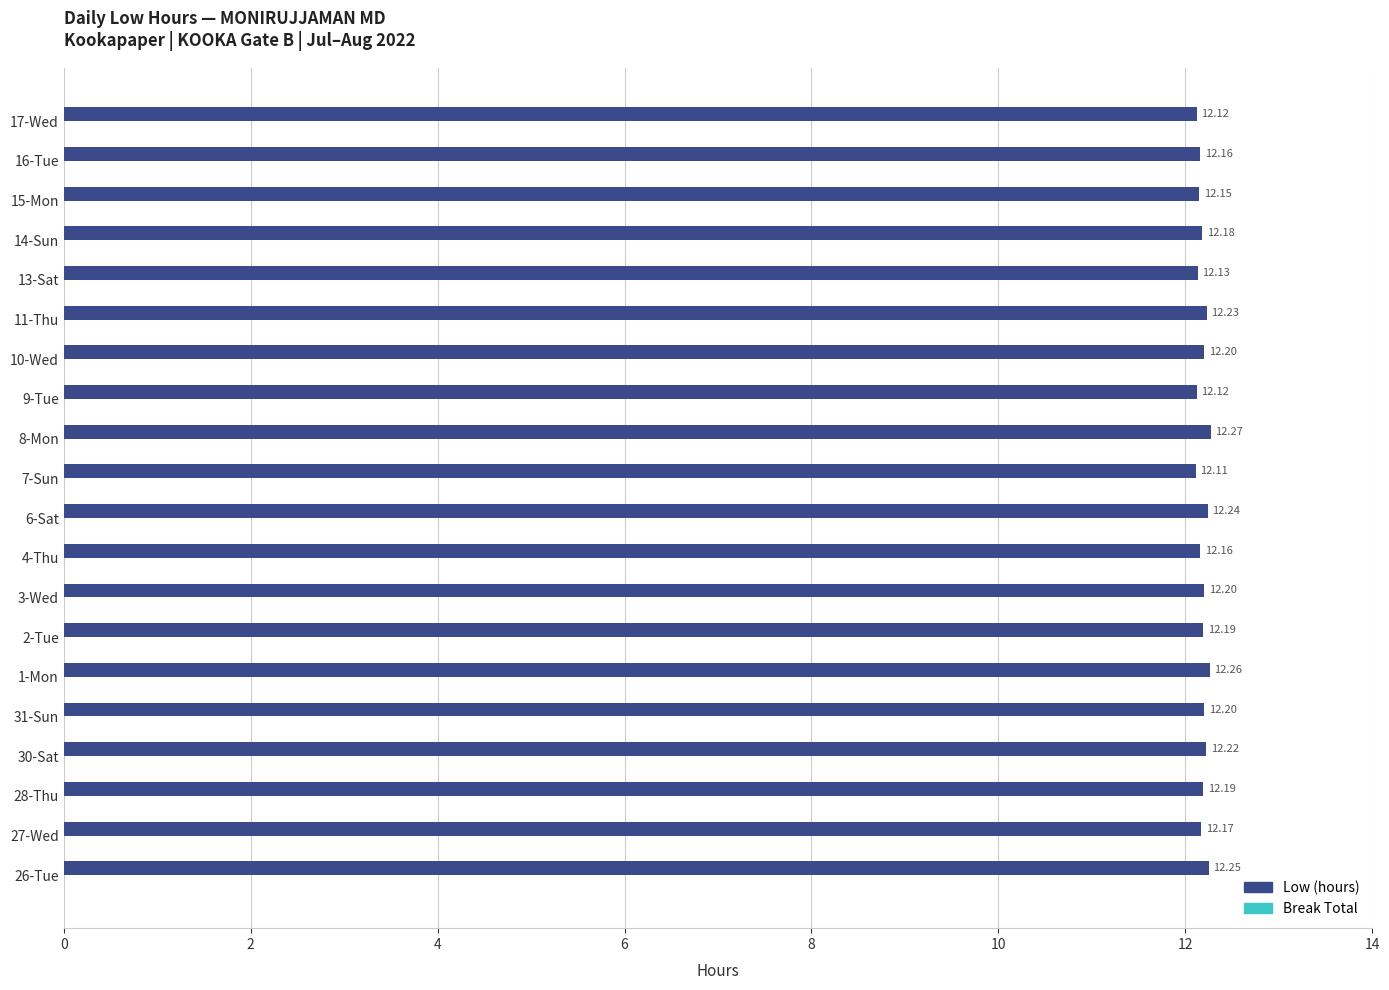

What is the sum of all values?

243.8